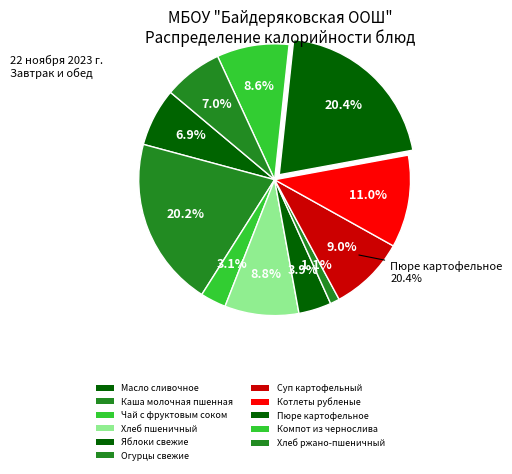

The Компот из чернослива slice represents 1% of the pie. True or false?

False